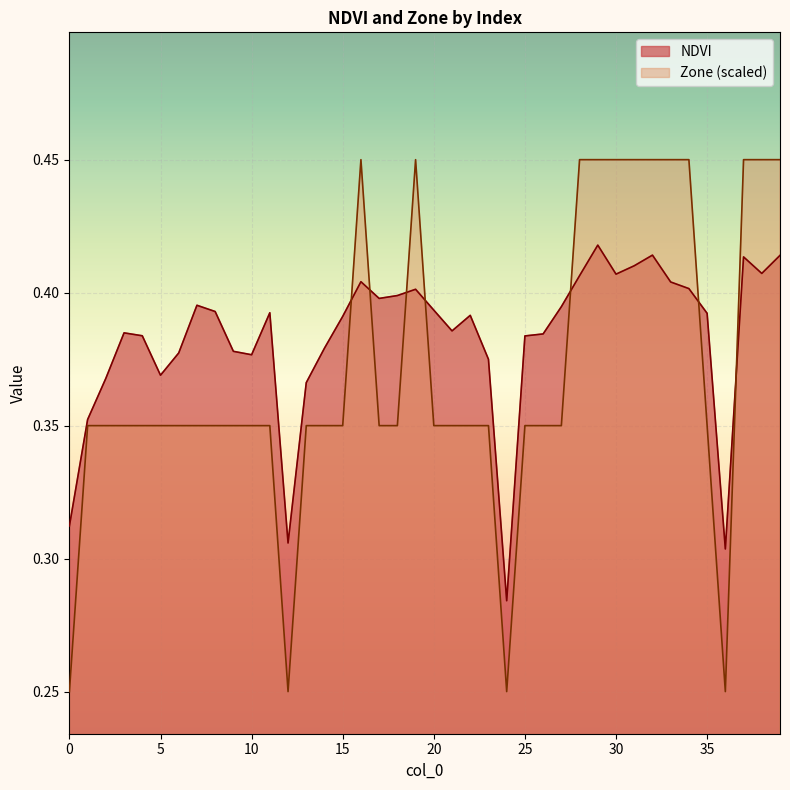

Which series has the widest spread of values?

Zone (scaled)